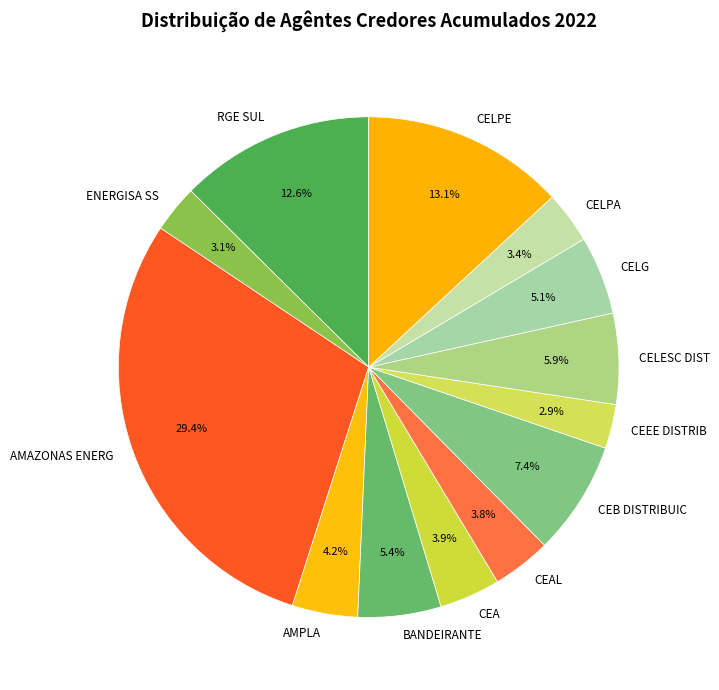

Is it true that AMPLA is 4% of the pie?

True